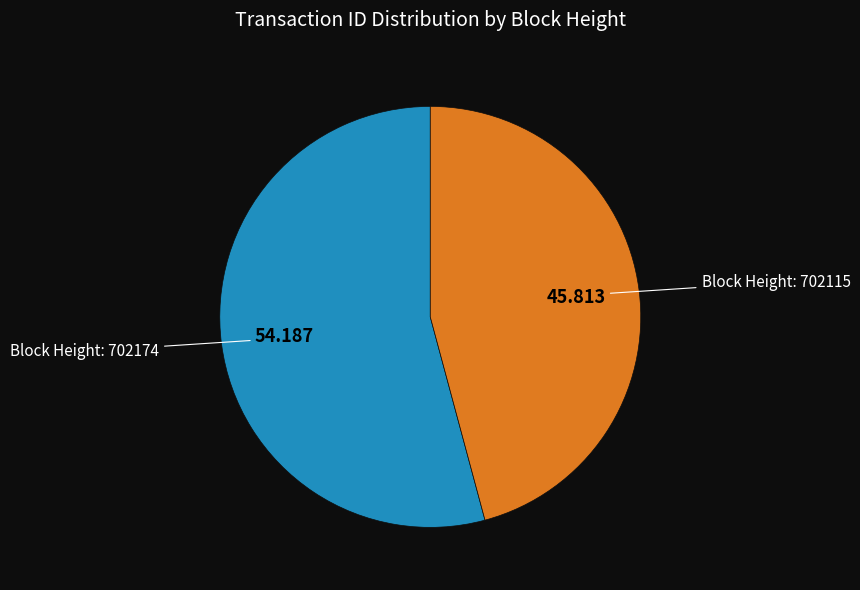

Does any single category account for the majority?

Yes